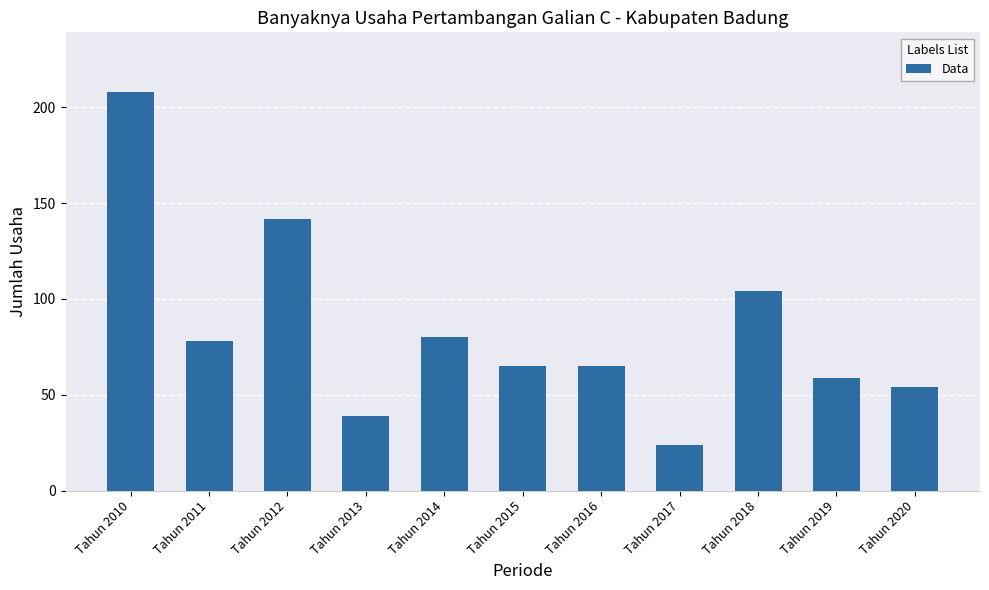

Reading left to right, transcribe all the data shown in this chart.

208	78	142	39	80	65	65	24	104	59	54